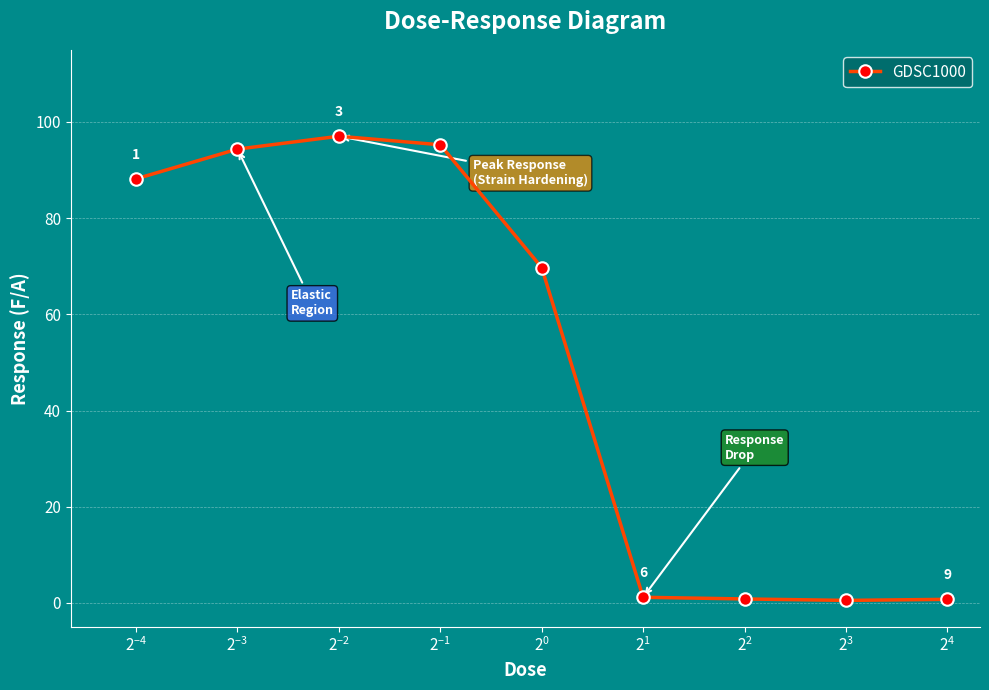

What is the smallest value displayed?

0.5